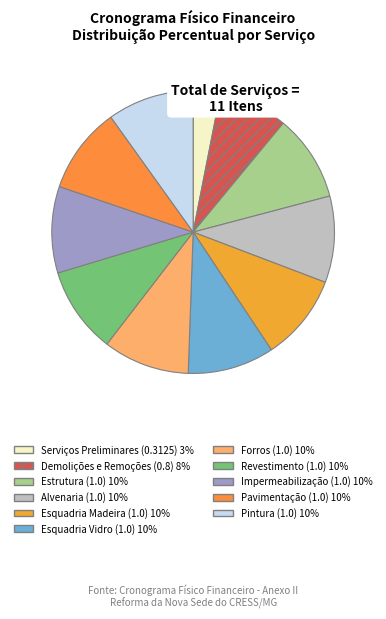

What is the largest slice in the pie chart?

03) ESTRUTURA